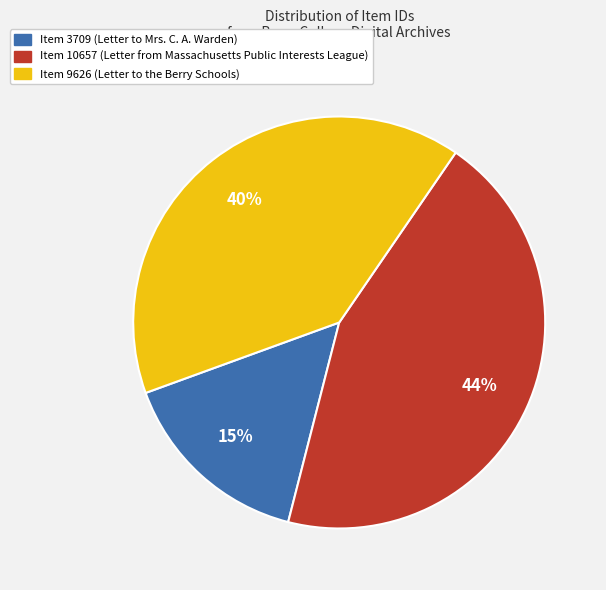

To the nearest percent, what percentage of the pie is Item 9626 (Letter to the Berry Schools)?

40%